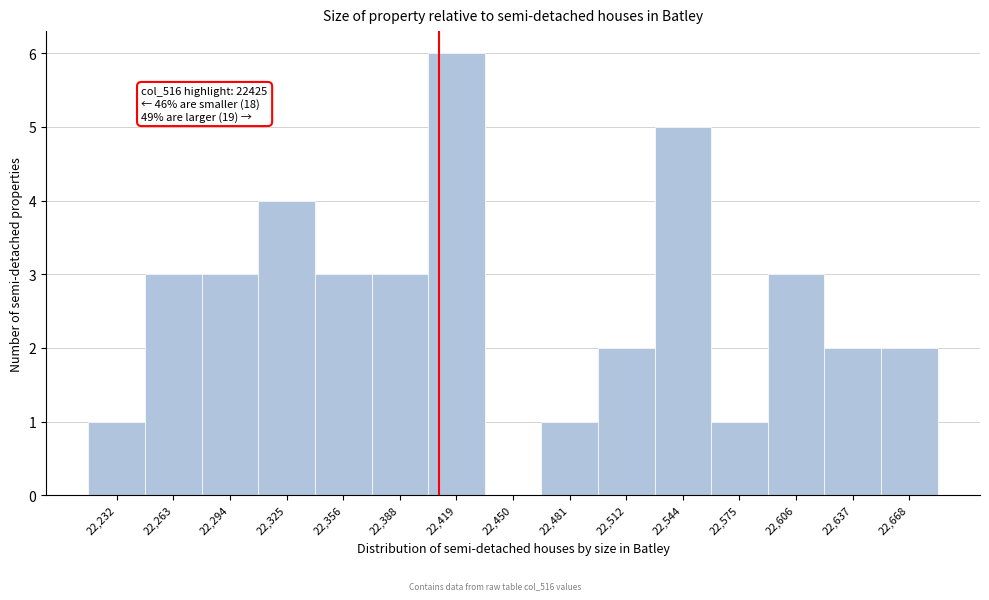

Reading right to left, extract all data points from this chart.

22,668=2	22,637=2	22,606=3	22,575=1	22,544=5	22,512=2	22,481=1	22,450=0	22,419=6	22,388=3	22,356=3	22,325=4	22,294=3	22,263=3	22,232=1